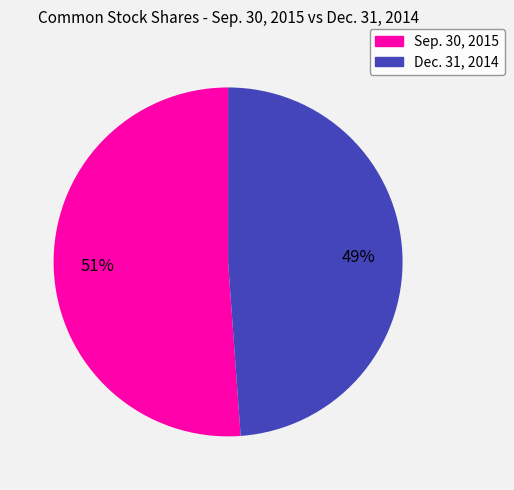

How many slices are in this pie chart?

2